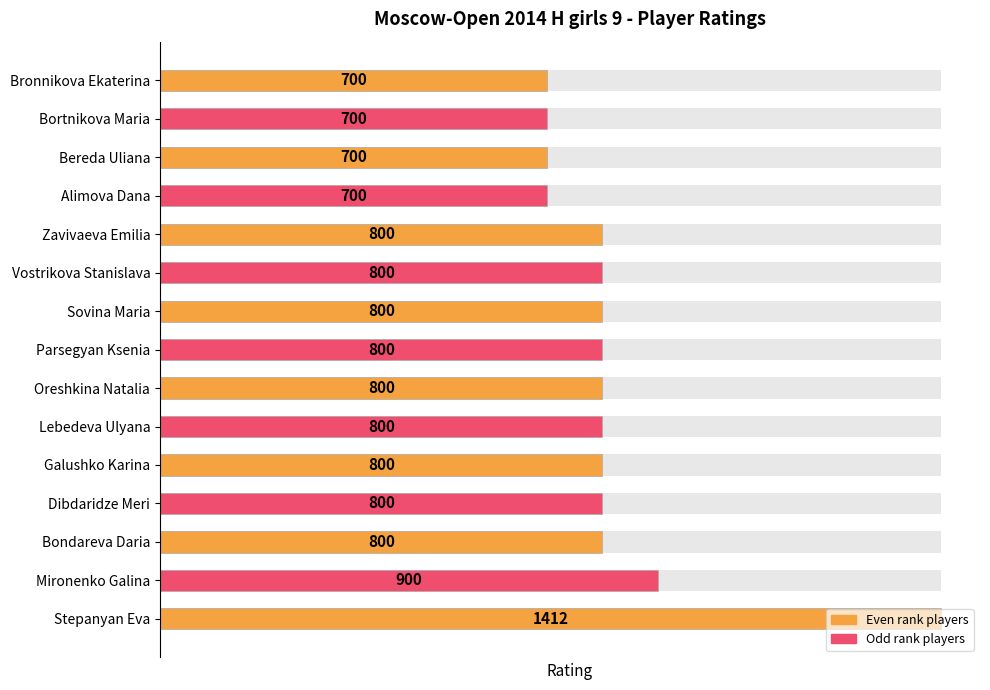

Read the value at Bondareva Daria, to the nearest 50.

800